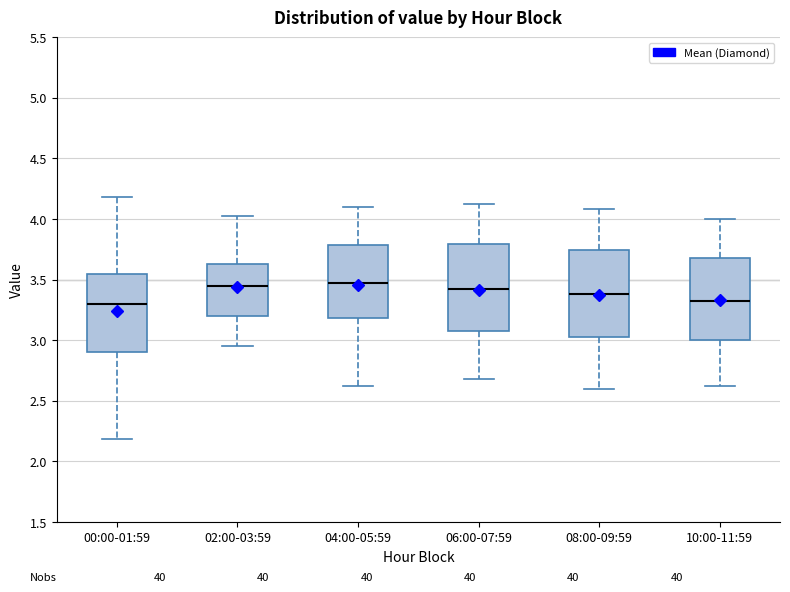

Reading left to right, transcribe this box plot: for each box, give where its median line is, the range the box spans, and where its two whiskers end, as read against the y-axis. The values are not printed on the chart, so give them approximately, as read against the axis.

00:00-01:59: median 3.30, box 2.90 to 3.55, whiskers 2.20 to 4.20
02:00-03:59: median 3.45, box 3.20 to 3.65, whiskers 2.95 to 4.00
04:00-05:59: median 3.50, box 3.20 to 3.80, whiskers 2.60 to 4.10
06:00-07:59: median 3.40, box 3.05 to 3.80, whiskers 2.70 to 4.10
08:00-09:59: median 3.40, box 3.05 to 3.75, whiskers 2.60 to 4.10
10:00-11:59: median 3.35, box 3.00 to 3.70, whiskers 2.60 to 4.00